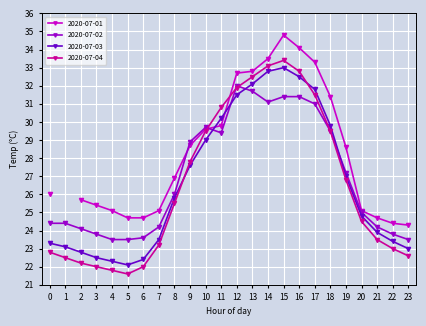

What is the difference between the 2020-07-04 values at 22 and 2?

0.8